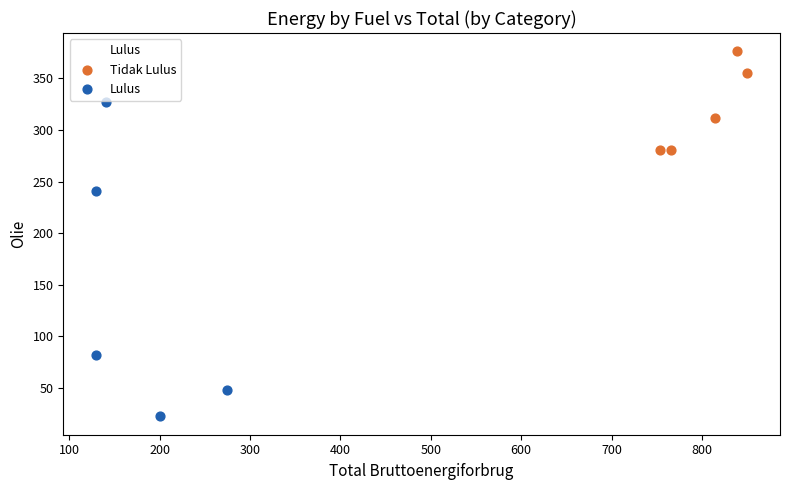

Which series has the widest spread of Y values?

Lulus